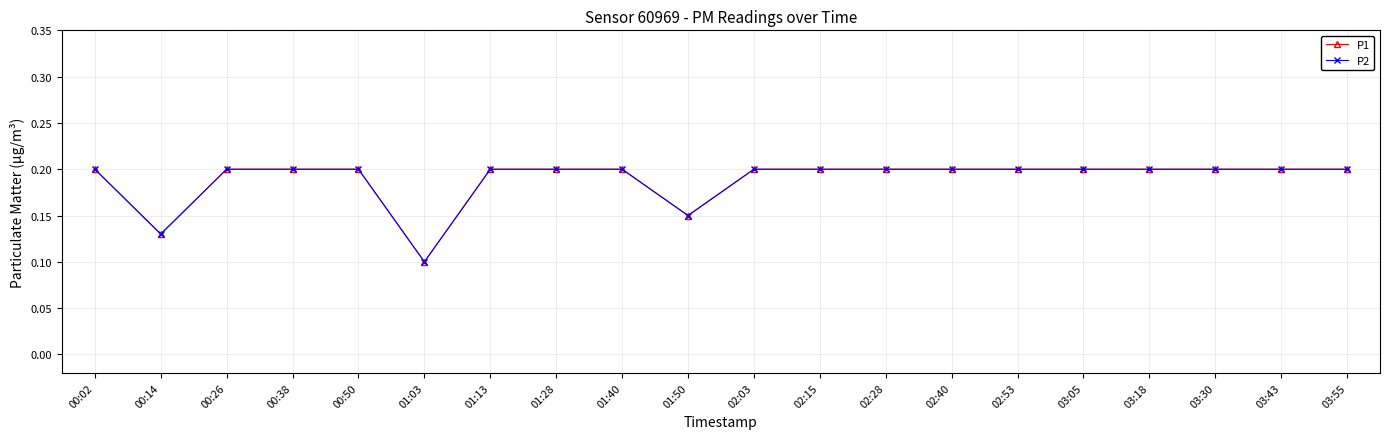

Which series has the largest total across all categories?

P1